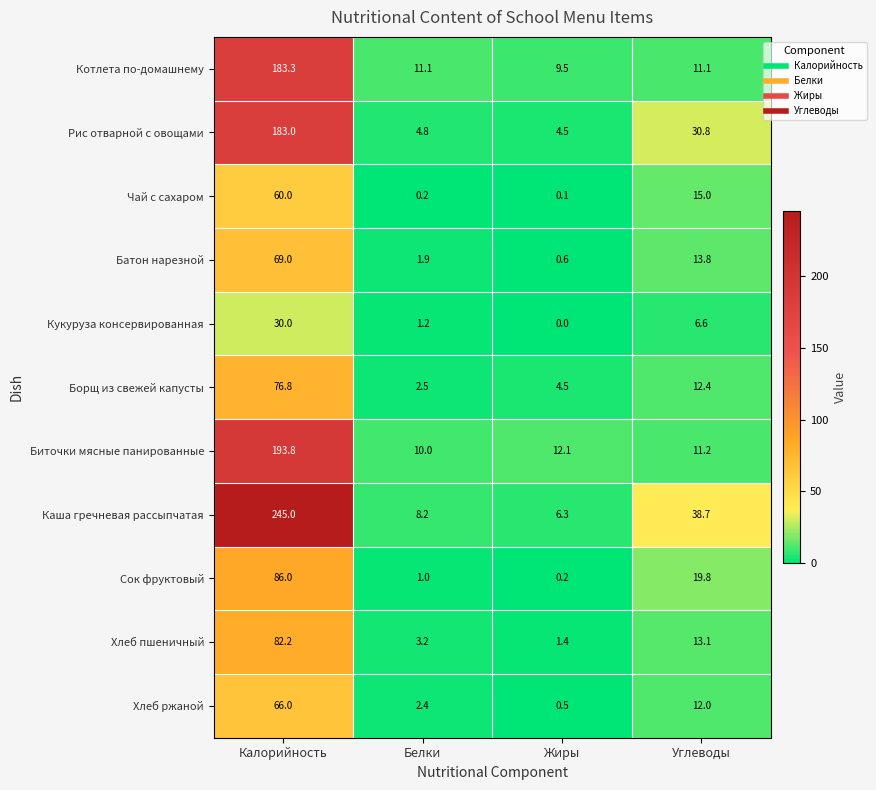

What is the sum of the Каша гречневая рассыпчатая values at Жиры and Углеводы?

45.0